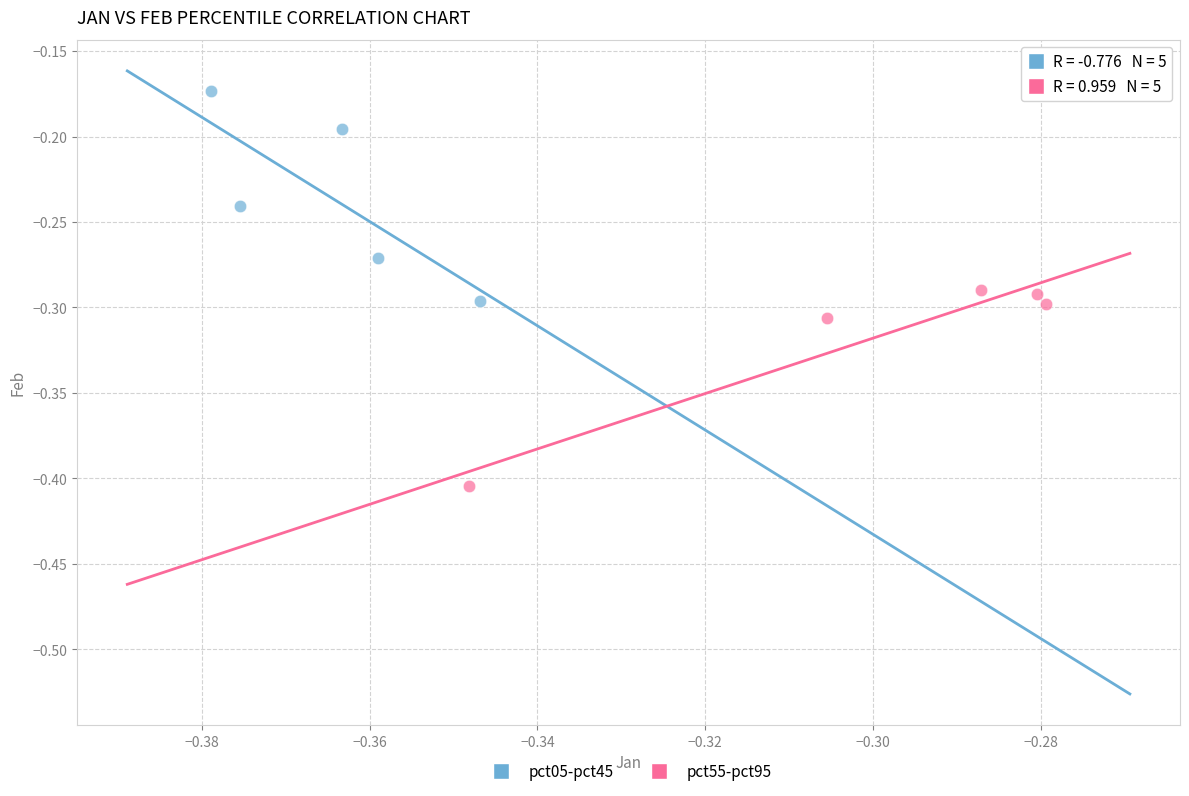

Which series contains the lowest Y value?

pct55-pct95